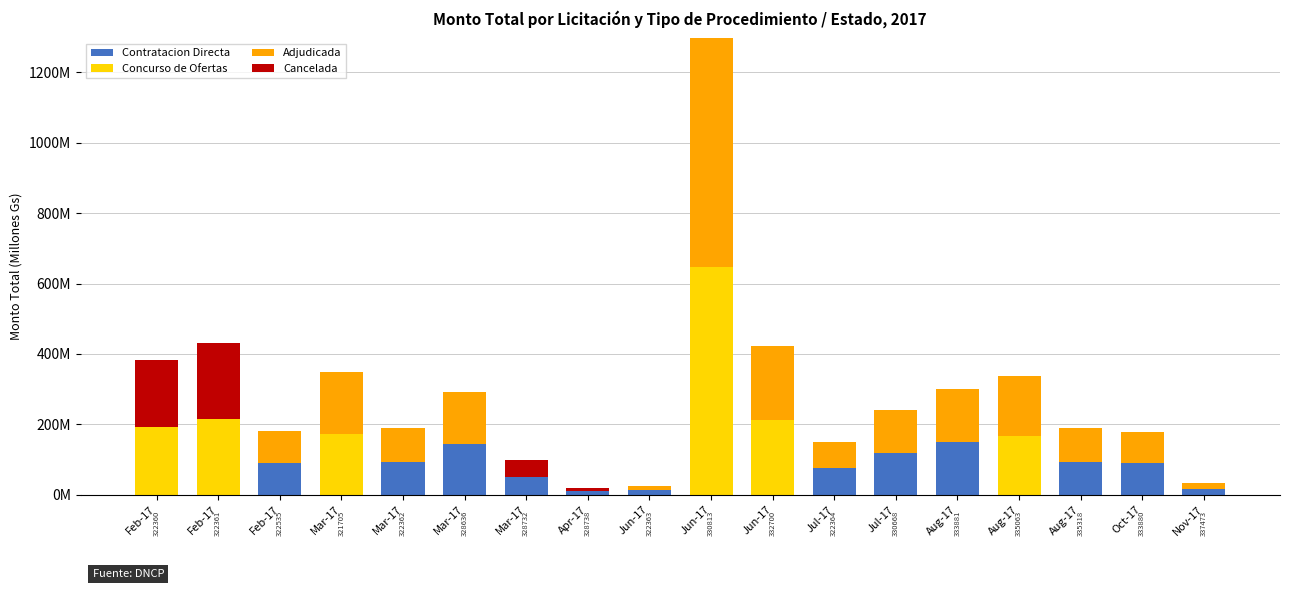

Does the chart contain stacked bars?

Yes